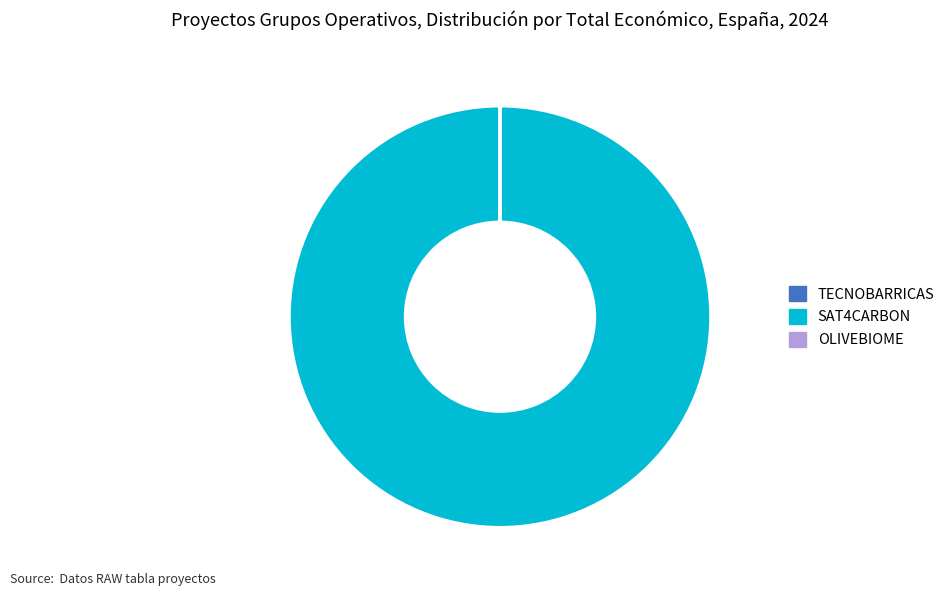

Does any single category account for the majority?

Yes